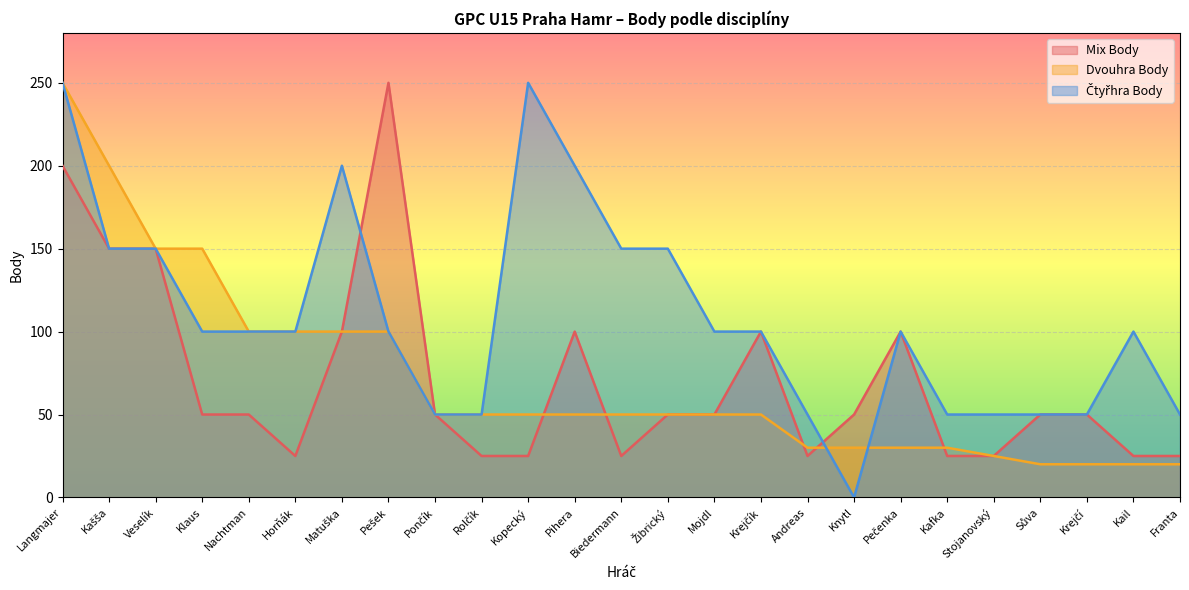

The Dvouhra Body series shows 92 at Klaus. True or false?

False